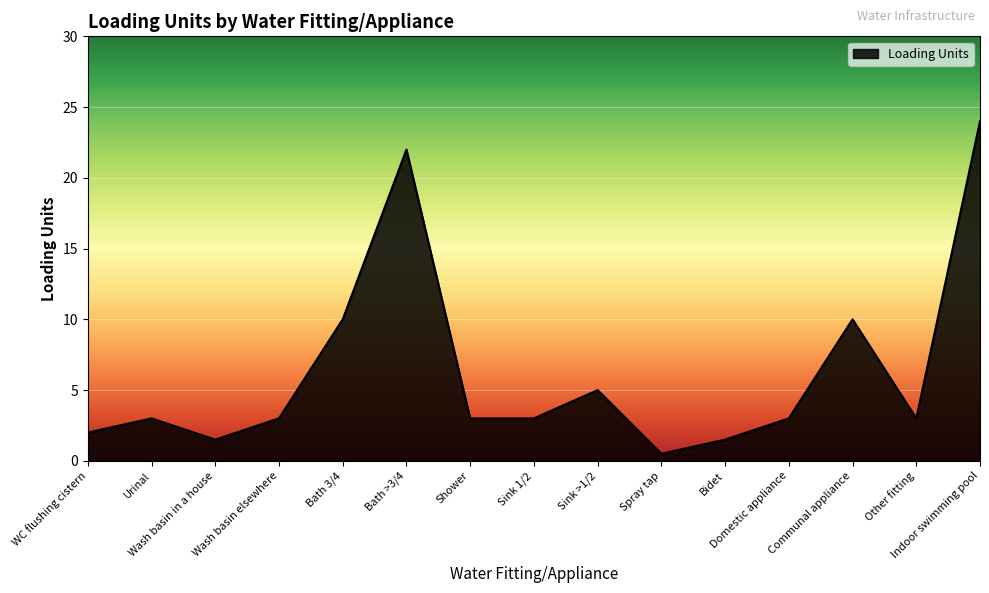

How many distinct data groups are displayed?

1